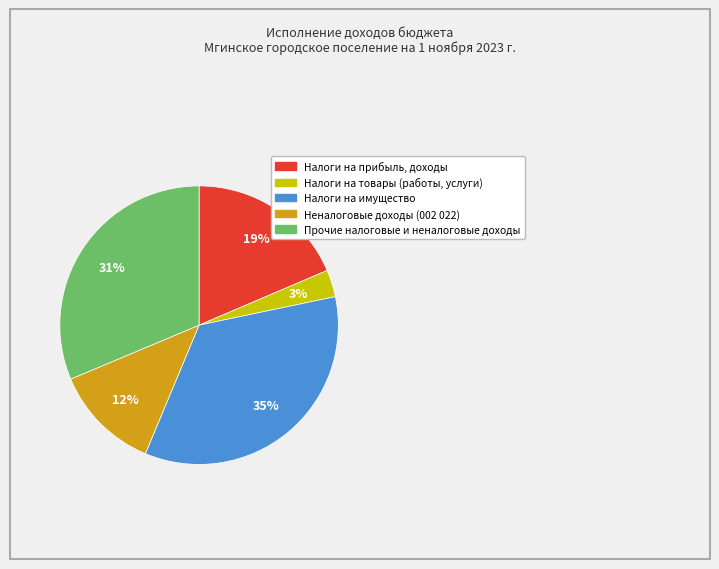

Is the sum of Налоги на прибыль, доходы and Налоги на имущество greater than half?

Yes